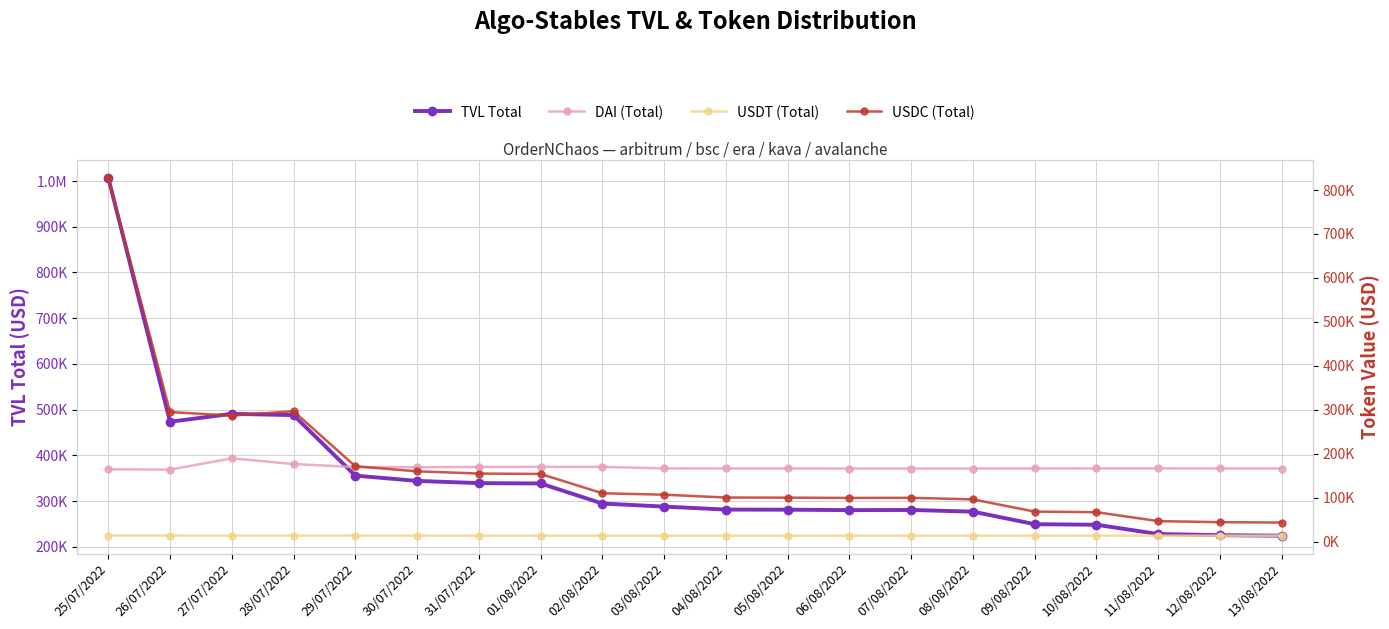

List the series in order of their peak value, highest first.

TVL Total, USDC (Total), DAI (Total), USDT (Total)